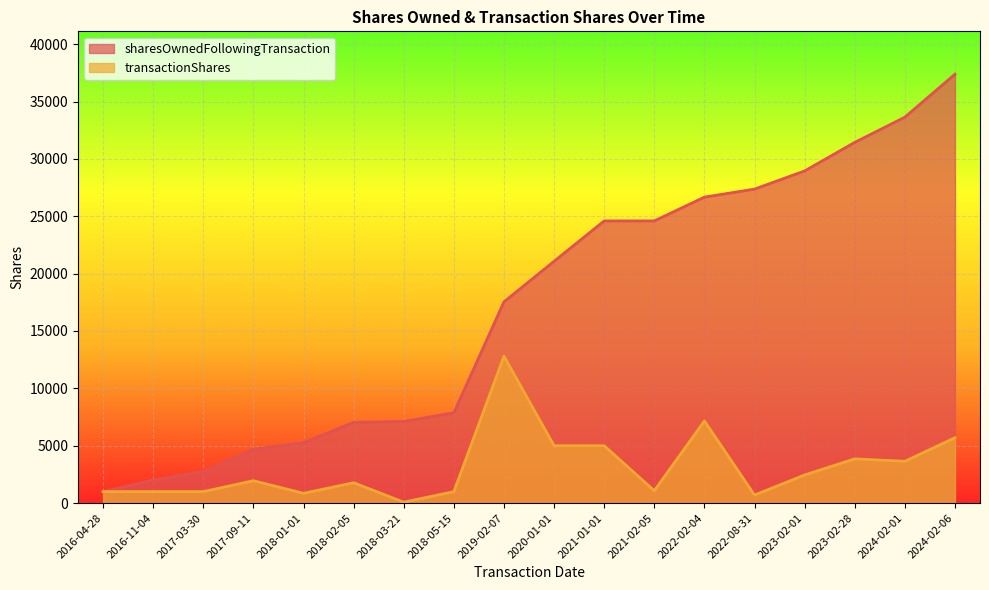

Does the chart display data point markers on the line(s)?

No